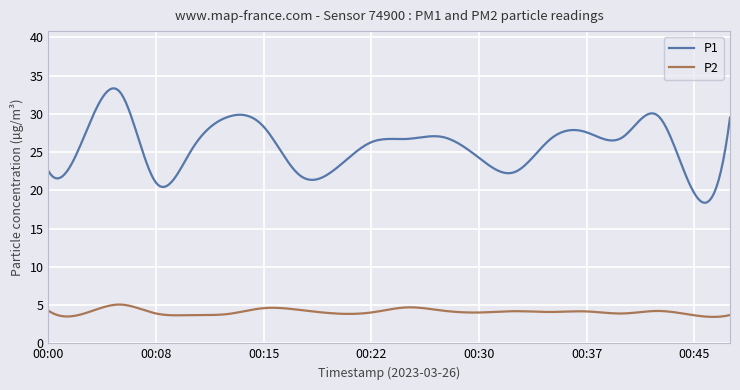

Rank the series by their average value, from lowest to highest.

P2, P1